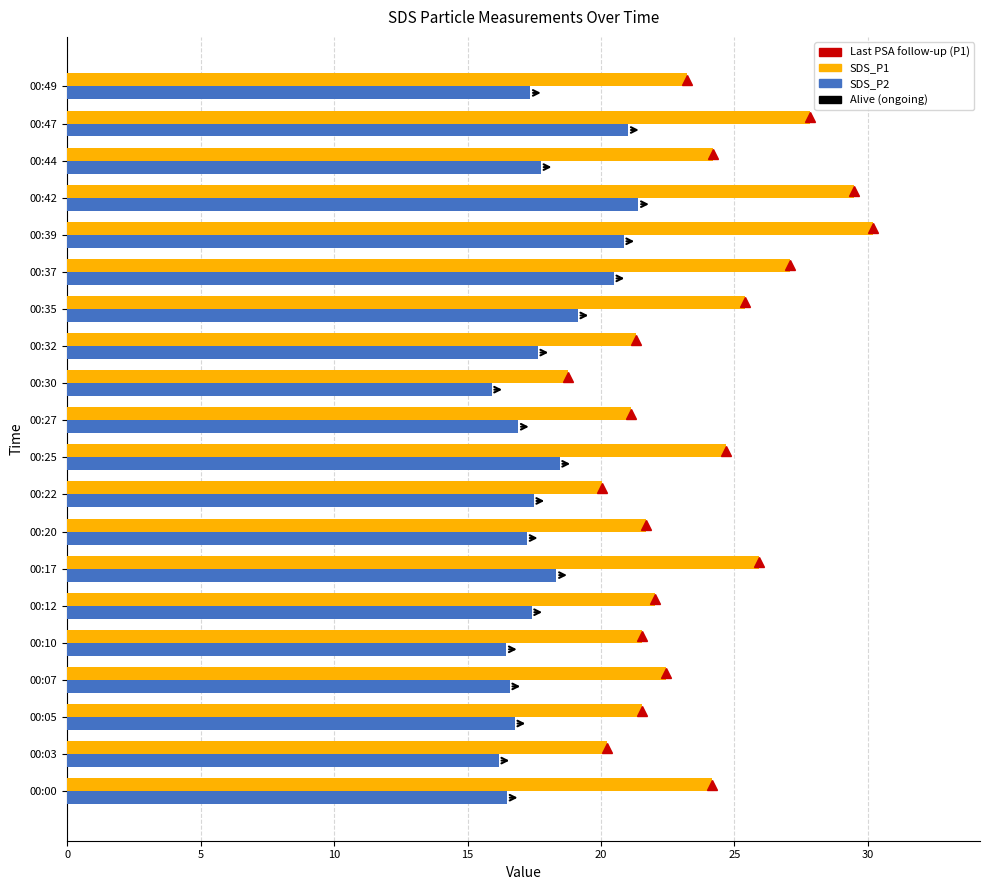

Which series changed the most between 00:05 and 00:30?

SDS_P1